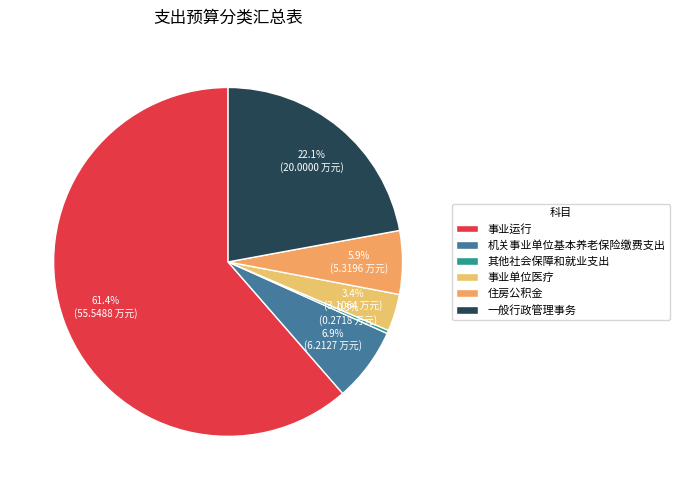

Rank the categories by value from highest to lowest.

事业运行, 一般行政管理事务, 机关事业单位基本养老保险缴费支出, 住房公积金, 事业单位医疗, 其他社会保障和就业支出